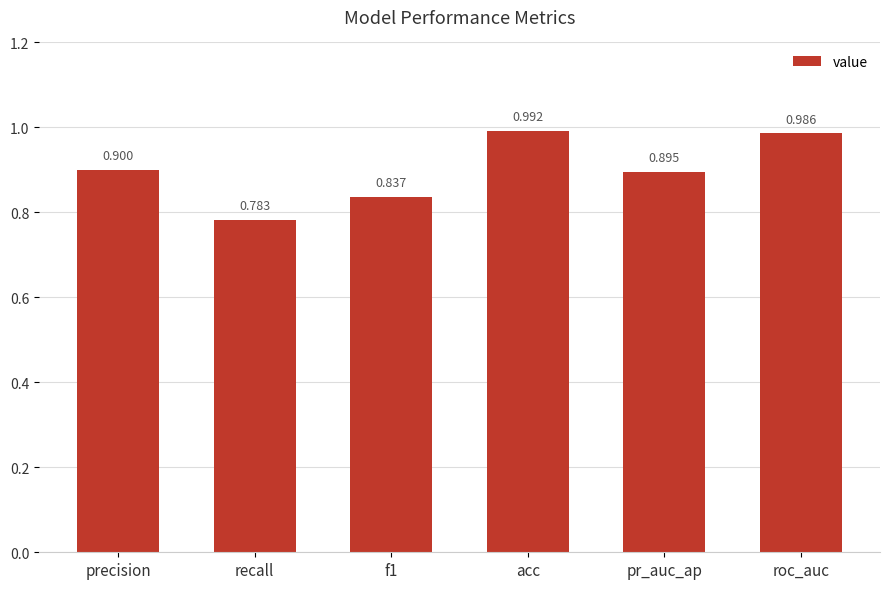

What is the label of the 5th bar from the right?

recall